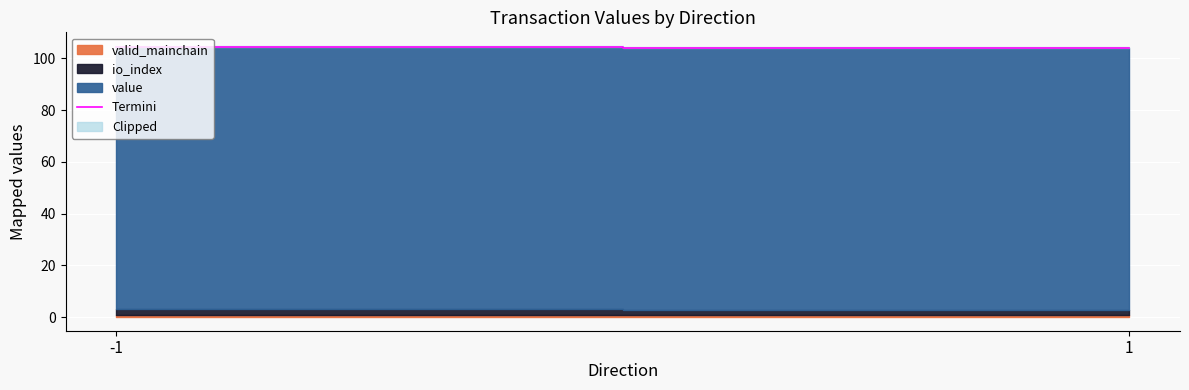

What is the greatest value displayed?

104.3